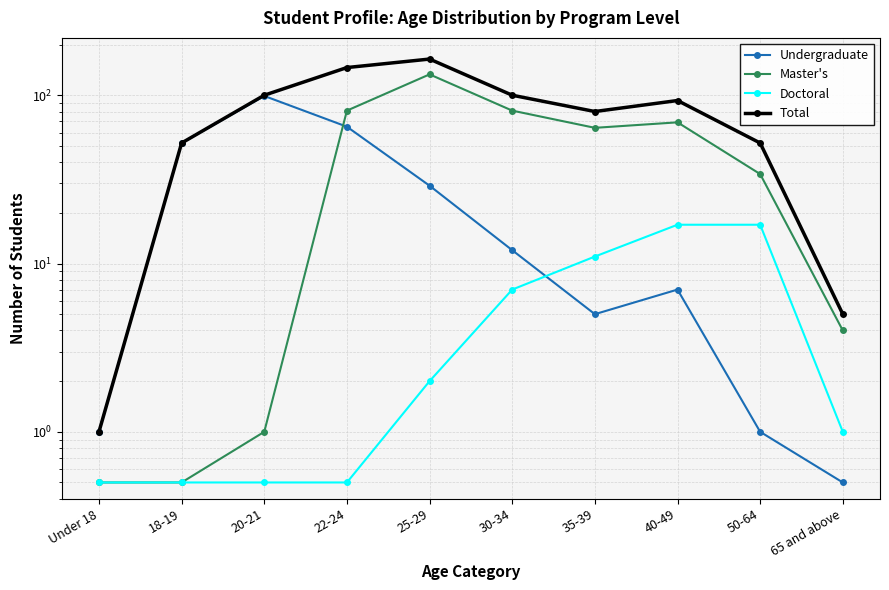

Which category has the highest value in the Total series?

25-29